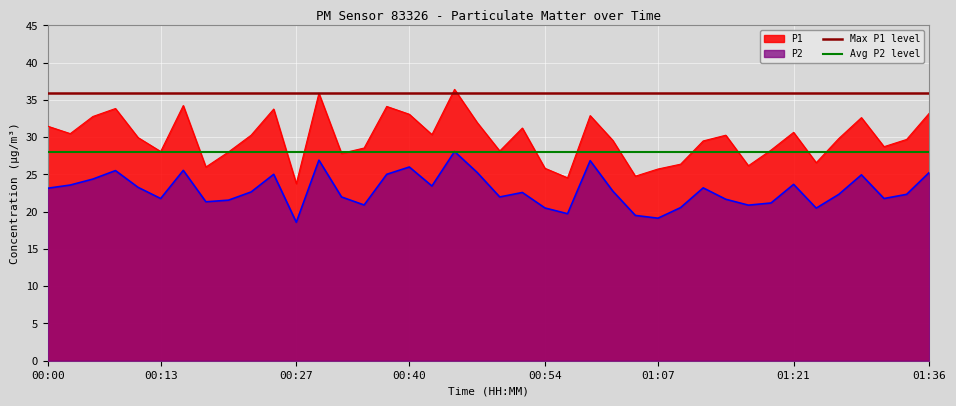

True or false: P2 and P1 cross at least once.

False